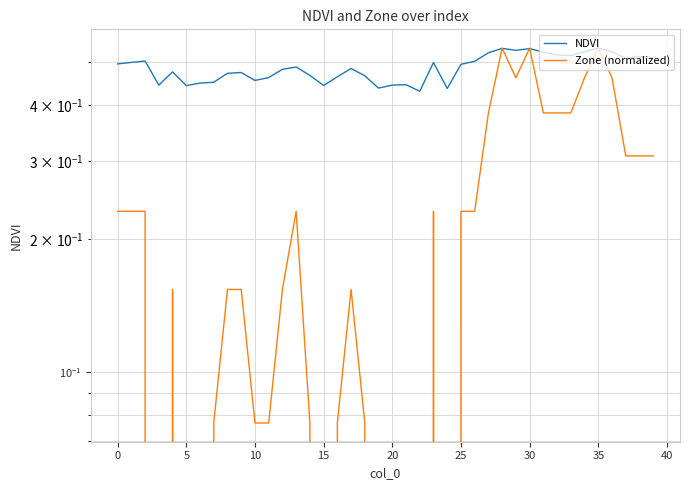

Rank the series by their maximum value, from highest to lowest.

NDVI, Zone (normalized)